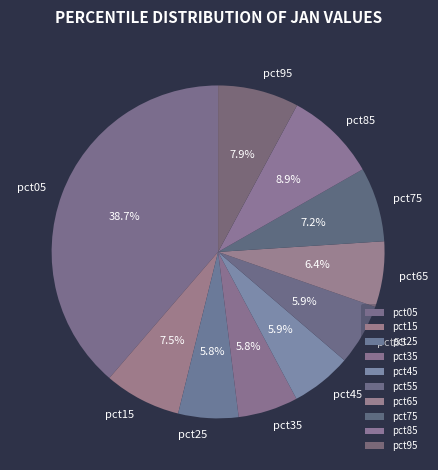

Which has a higher value, pct25 or pct05?

pct05